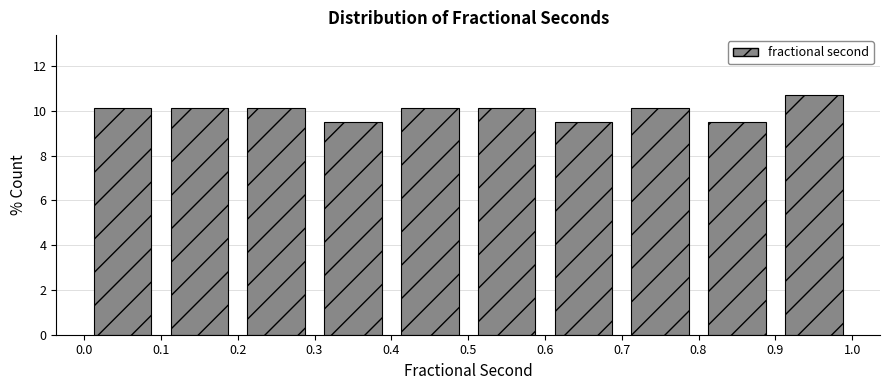

What is the height of the bar covering 0.4 to 0.5 on the x-axis? The values are not printed on the chart, so give them approximately, as read against the axis.

10.2